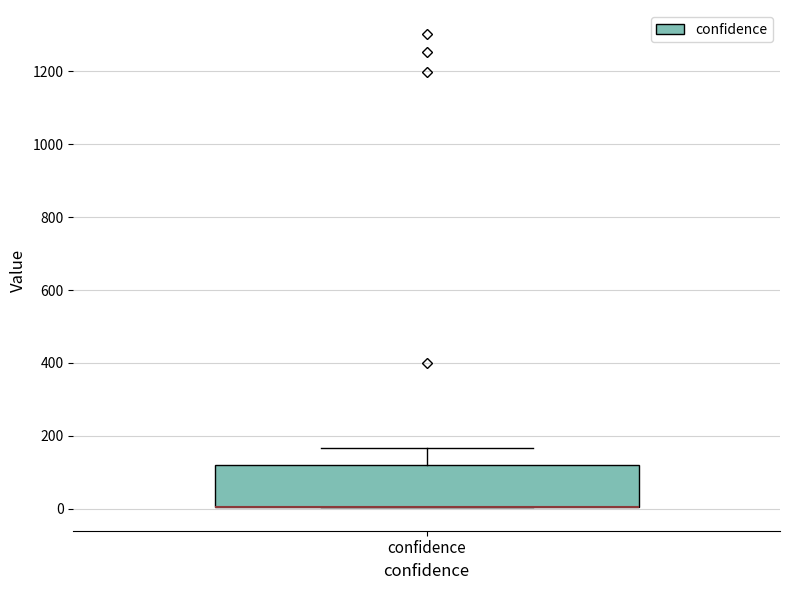

Transcribe this box plot: give where the median line is, the range the box spans, and where the two whiskers end, as read against the y-axis. The values are not printed on the chart, so give them approximately, as read against the axis.

median 0 (drawn on the box's lower edge), box 0 to 120, whiskers 0 to 160